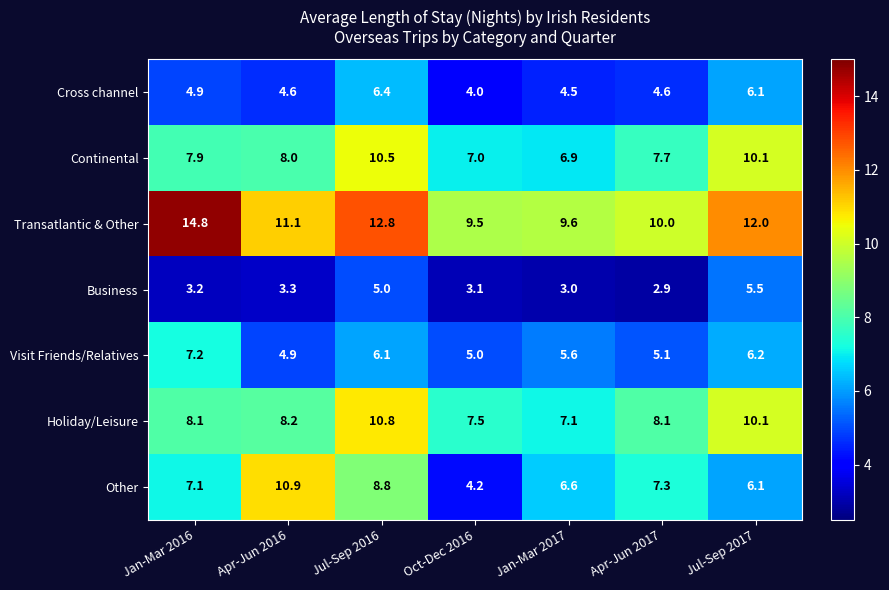

Is it true that Continental equals 2.2 at Apr-Jun 2016?

False